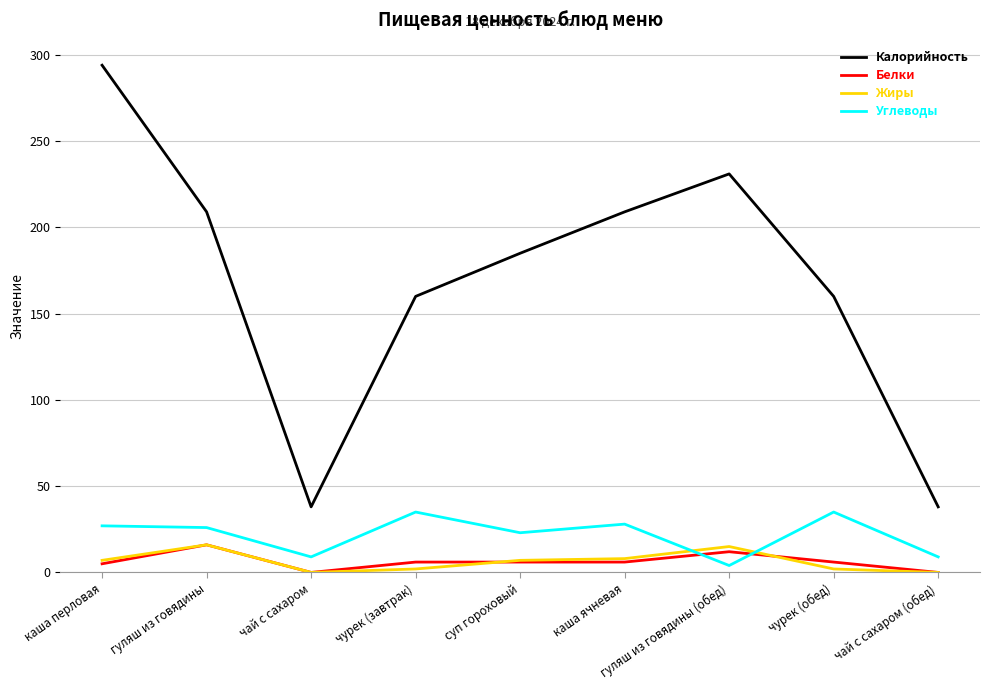

True or false: Белки and Калорийность cross at least once.

False